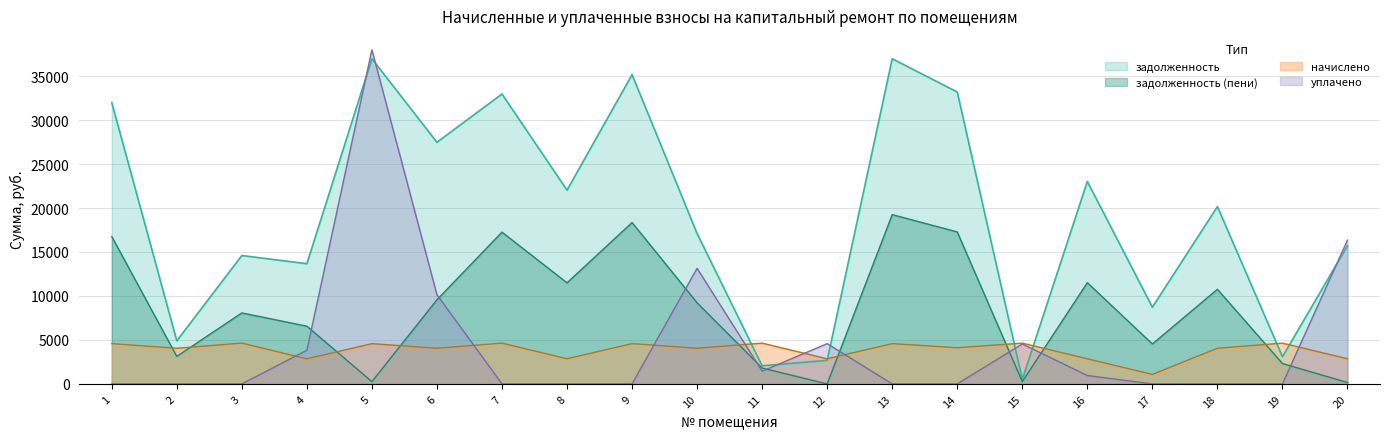

Read the начислено value at 15.

4636.8